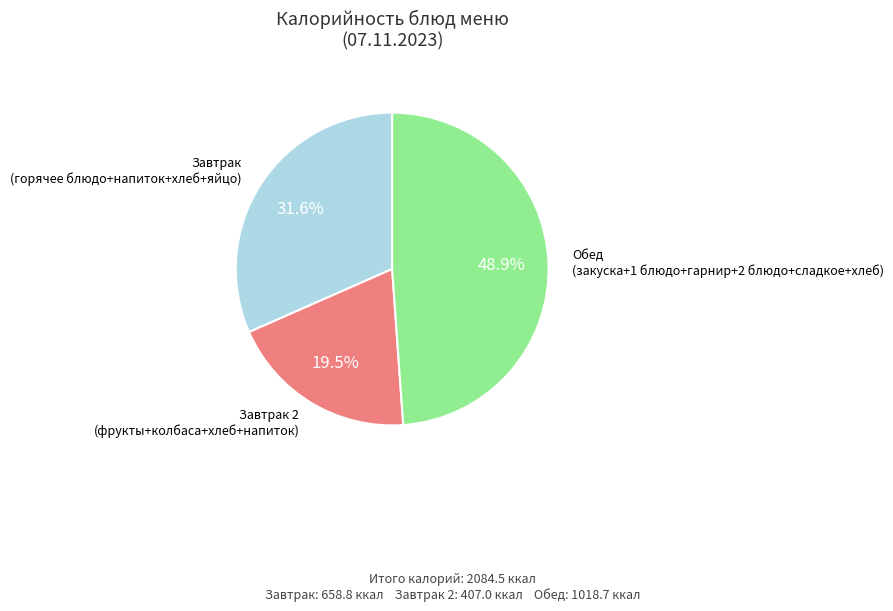

How many slices are in this pie chart?

3